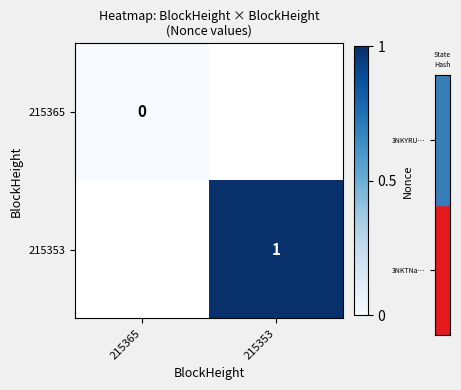

Is it true that 215353 equals 1 at 215353?

True